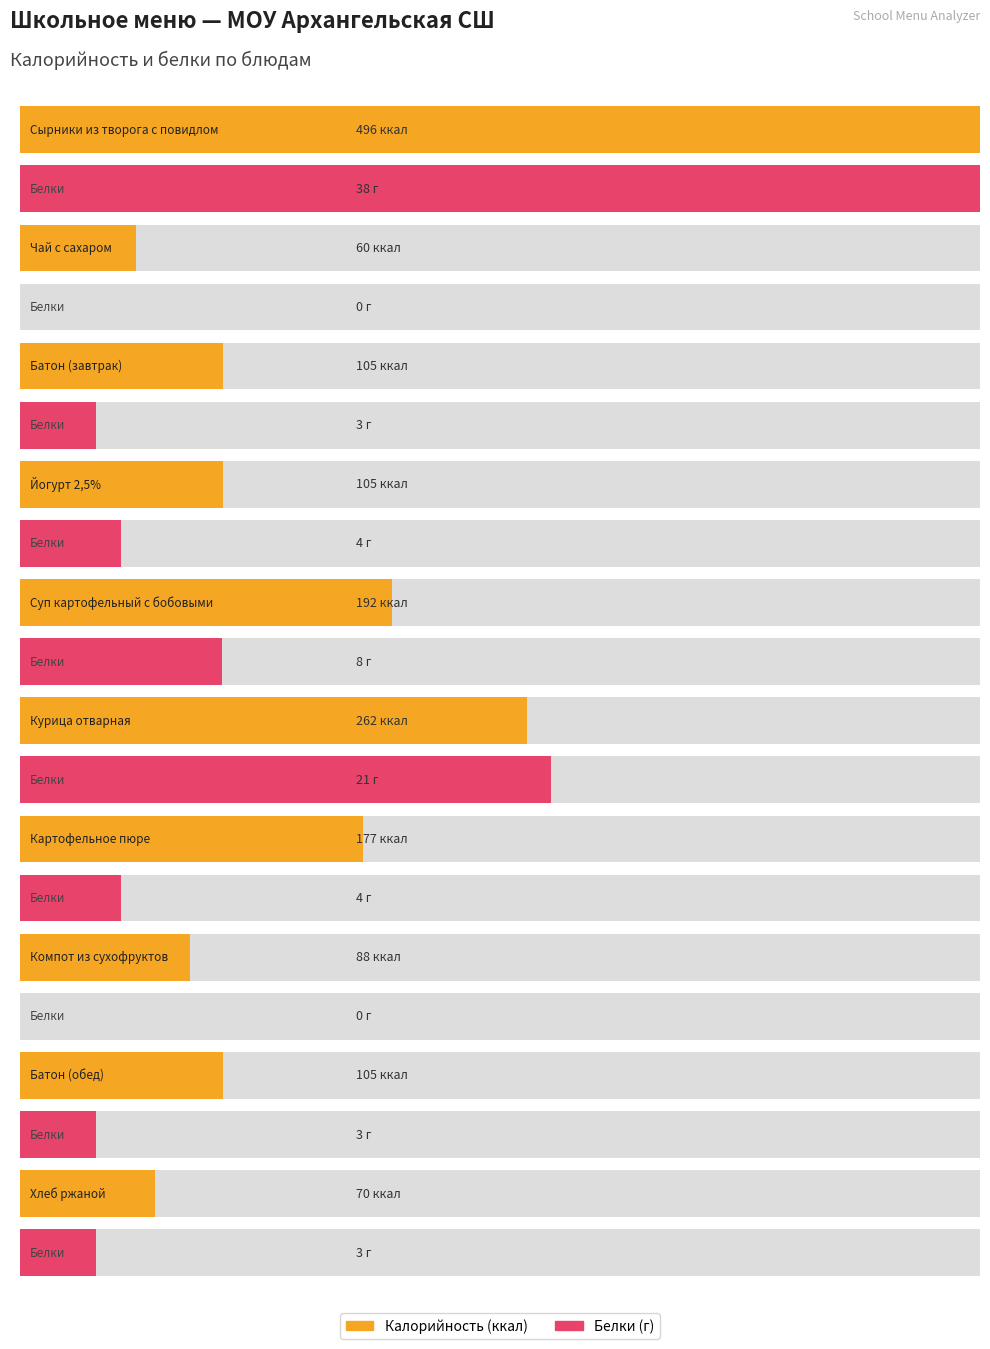

How many data points in Белки are above 4?

3